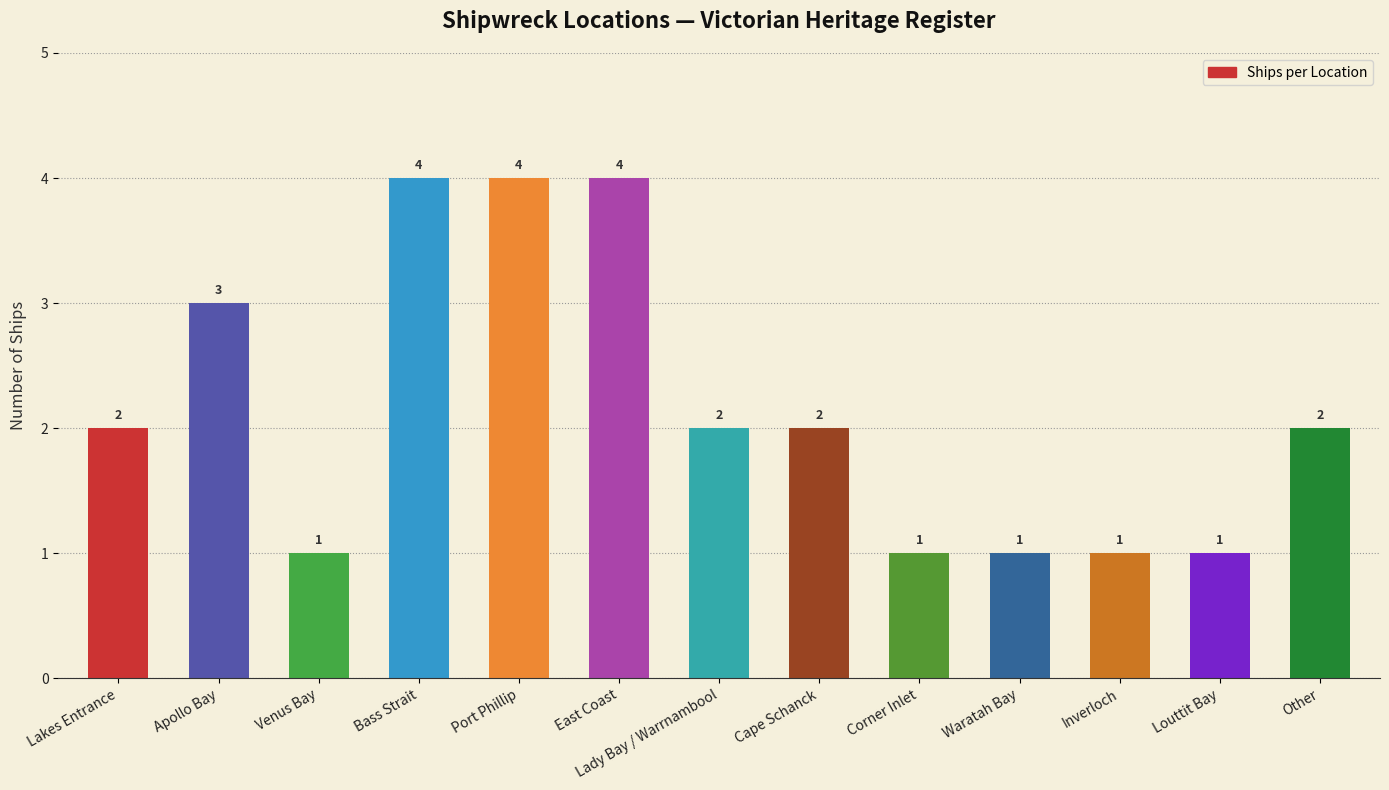

Reading left to right, transcribe all the data shown in this chart.

Lakes Entrance=2	Apollo Bay=3	Venus Bay=1	Bass Strait=4	Port Phillip=4	East Coast=4	Lady Bay / Warrnambool=2	Cape Schanck=2	Corner Inlet=1	Waratah Bay=1	Inverloch=1	Louttit Bay=1	Other=2